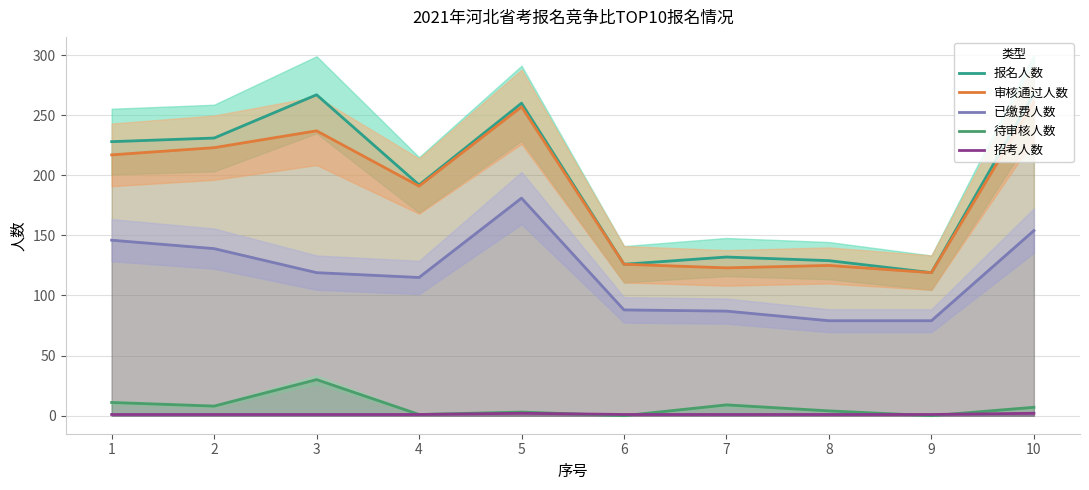

What is the average value of the 报名人数 series?

195